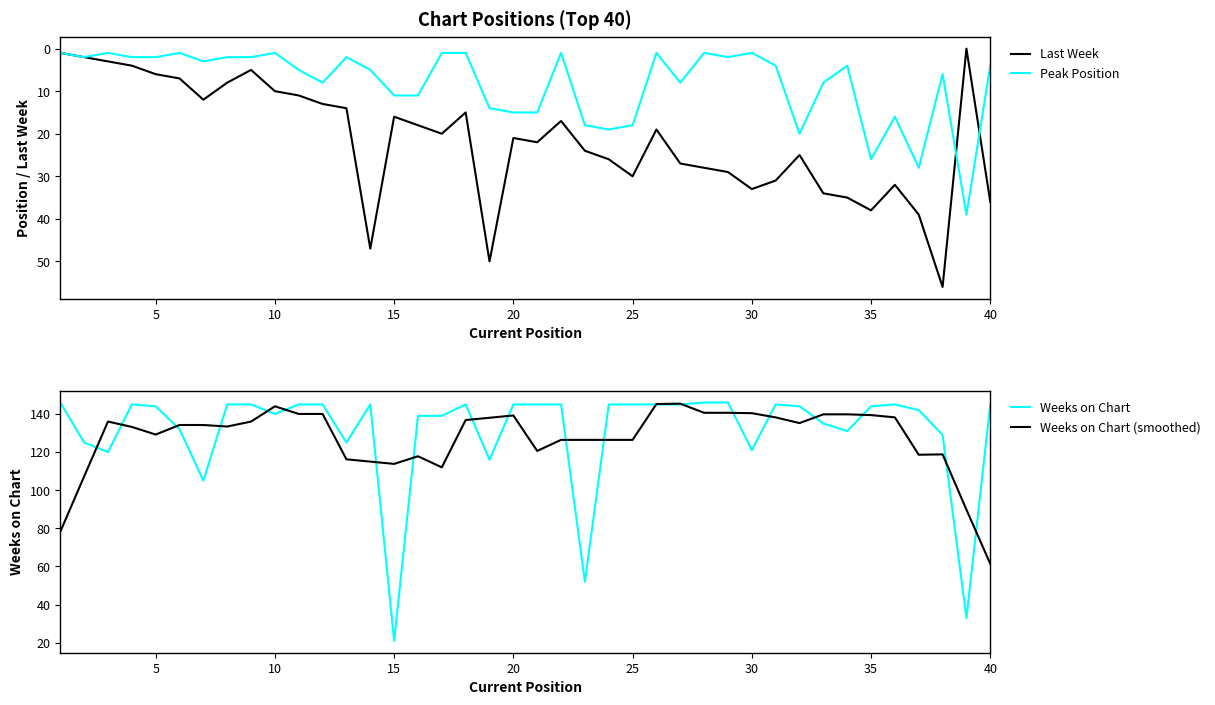

True or false: Peak Position has a value of 2 at 40.

False